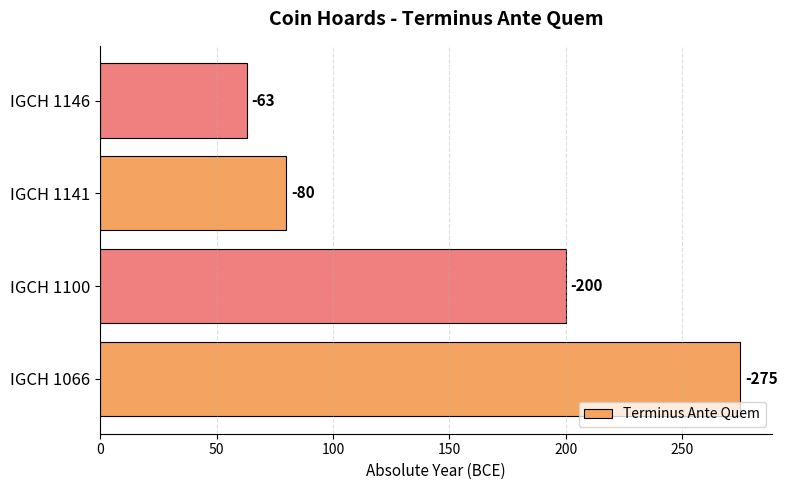

How many bars are there in total?

4